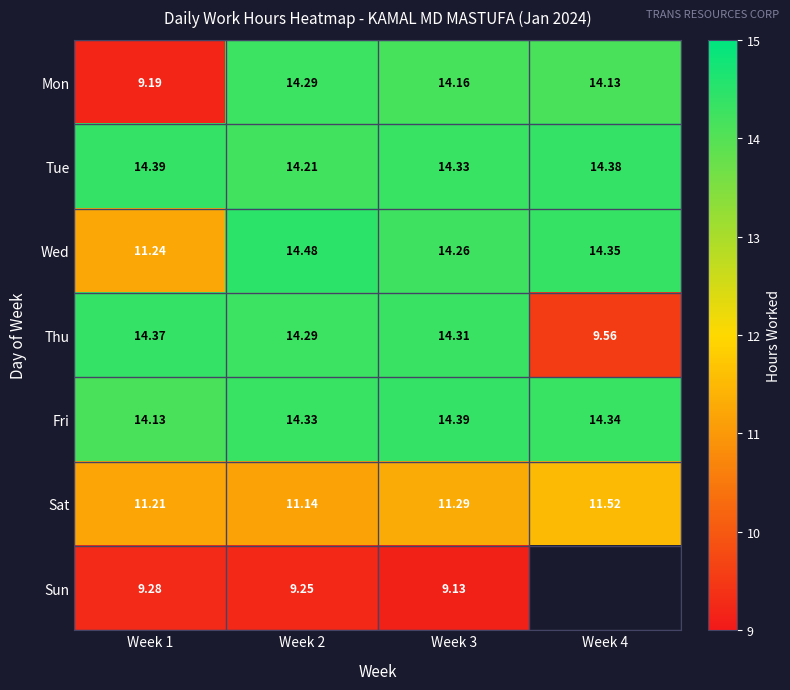

Is the value of Sat at Week 2 greater than the value of Tue at Week 2?

No